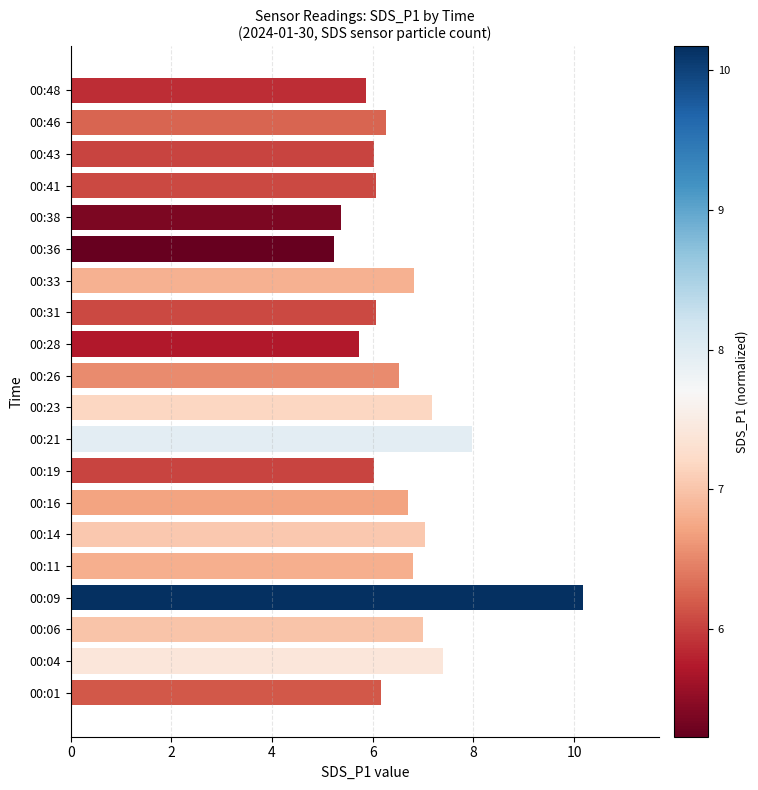

Between 00:11 and 00:31, which is larger?

00:11